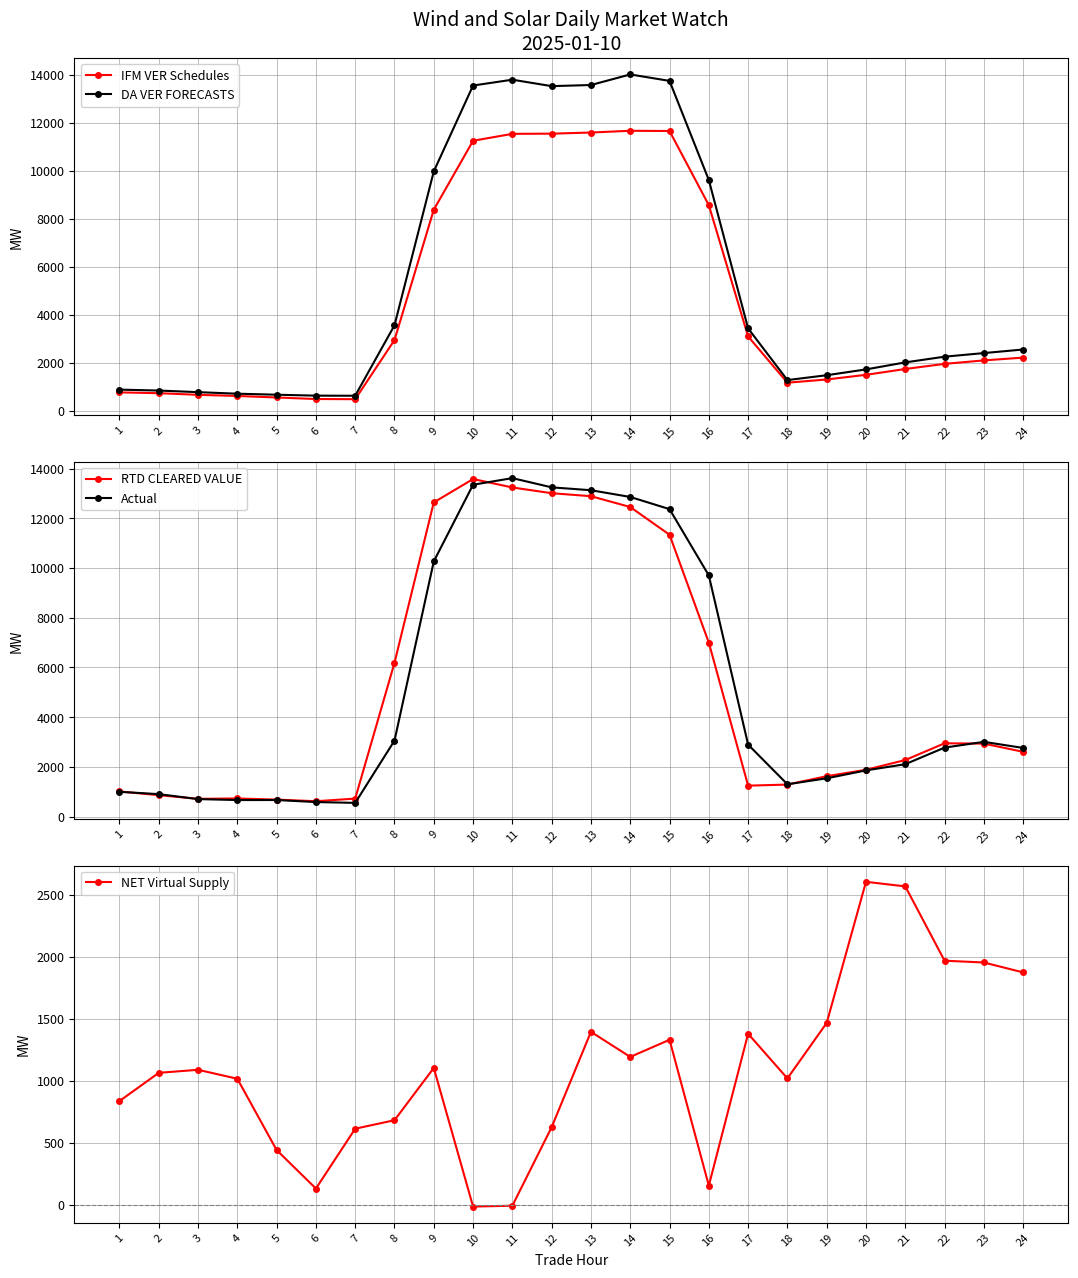

Which category has the lowest value in the NET Virtual Supply series?

10